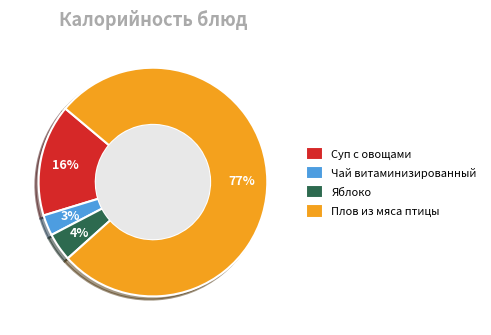

To the nearest percent, what percentage of the pie is Чай витаминизированный?

3%